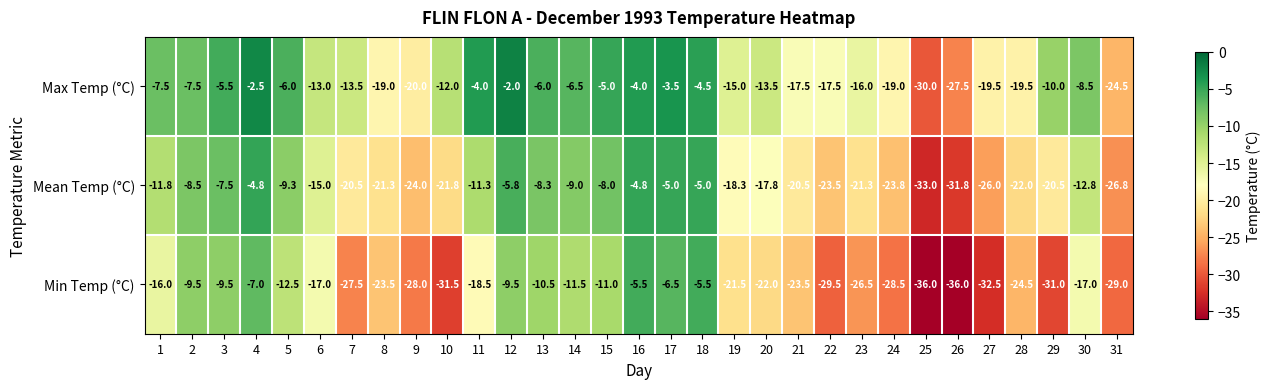

Is it true that Max Temp (°C) equals -23.4 at 20?

False